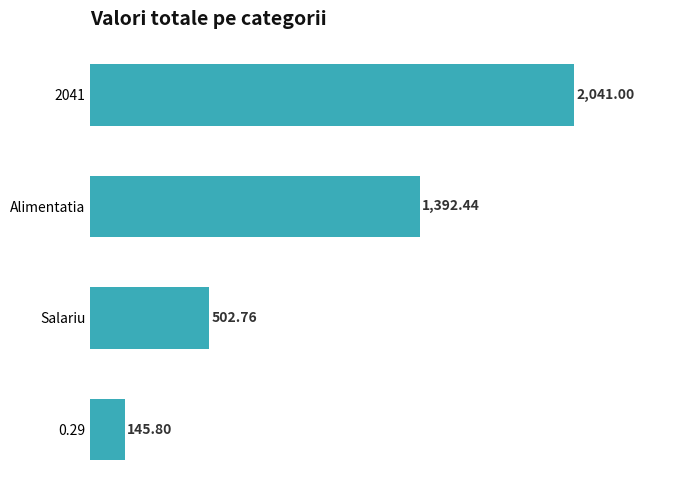

Approximately how many times larger is the value at 2041 compared to 0.29?

14.0